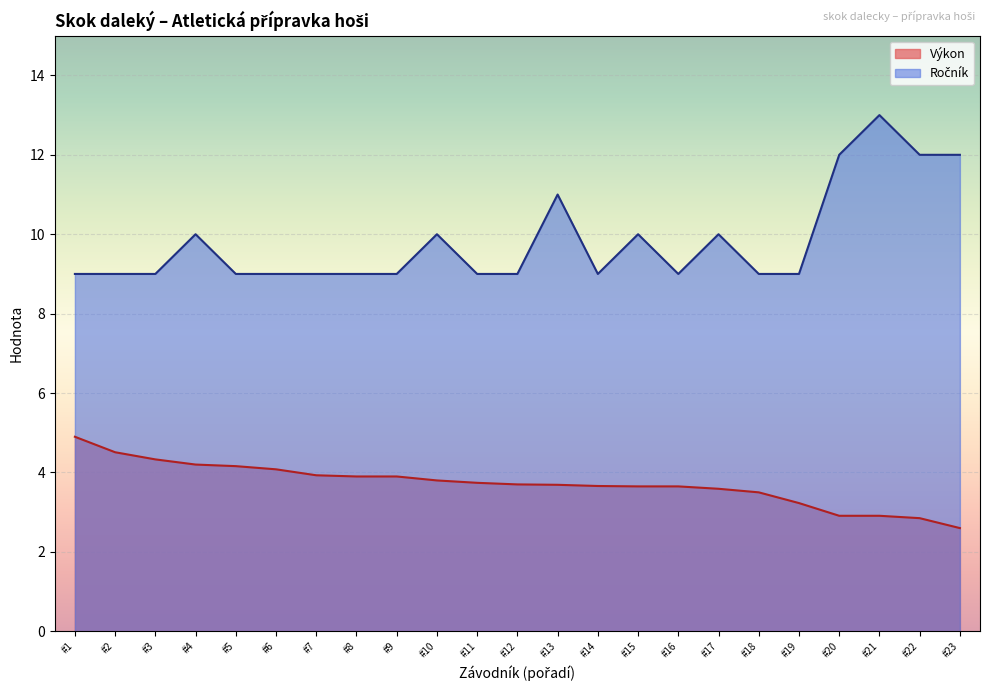

What is the total value across all series at #10?

13.8